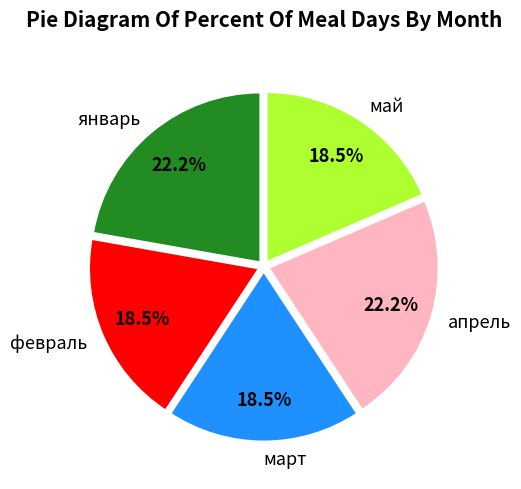

What is the ratio of the value at февраль to the value at март?

1.0